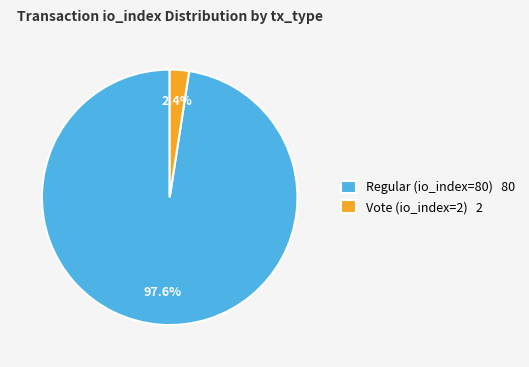

Do Regular (io_index=80) and Vote (io_index=2) together represent more than half of the pie?

Yes